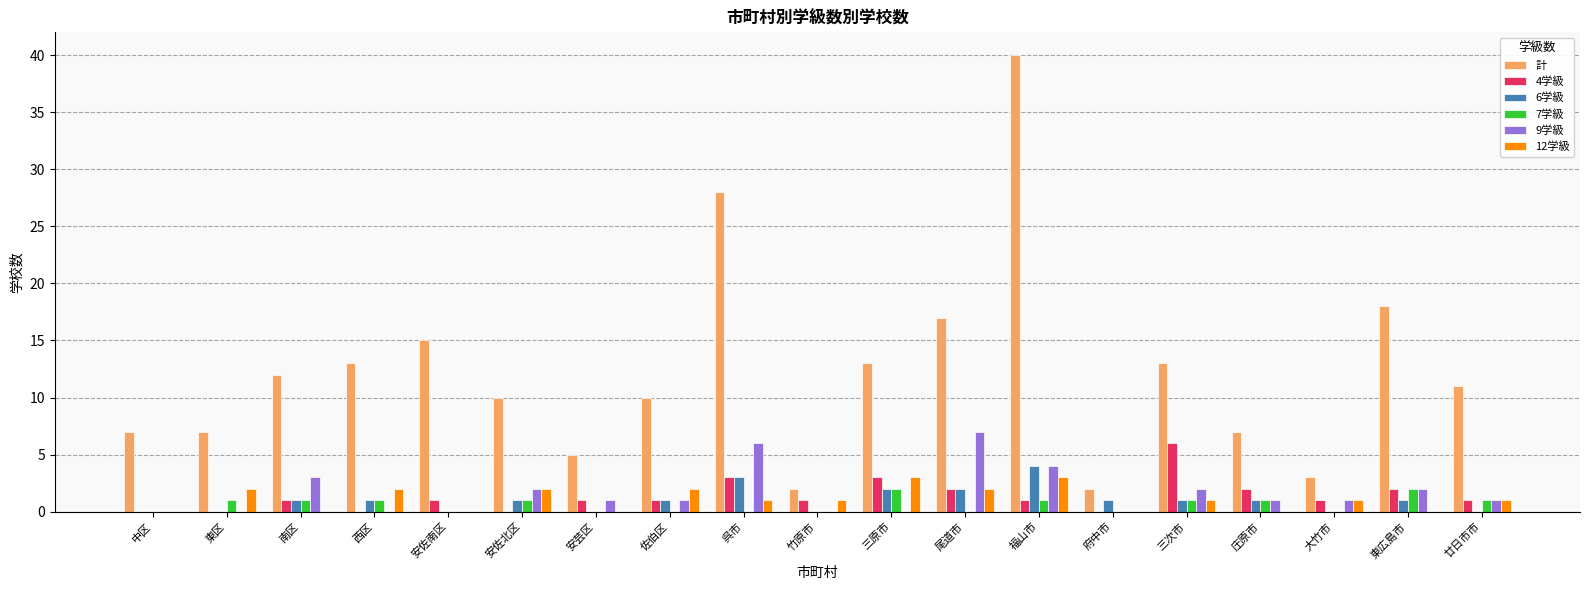

What is the sum of all 計 values?

233